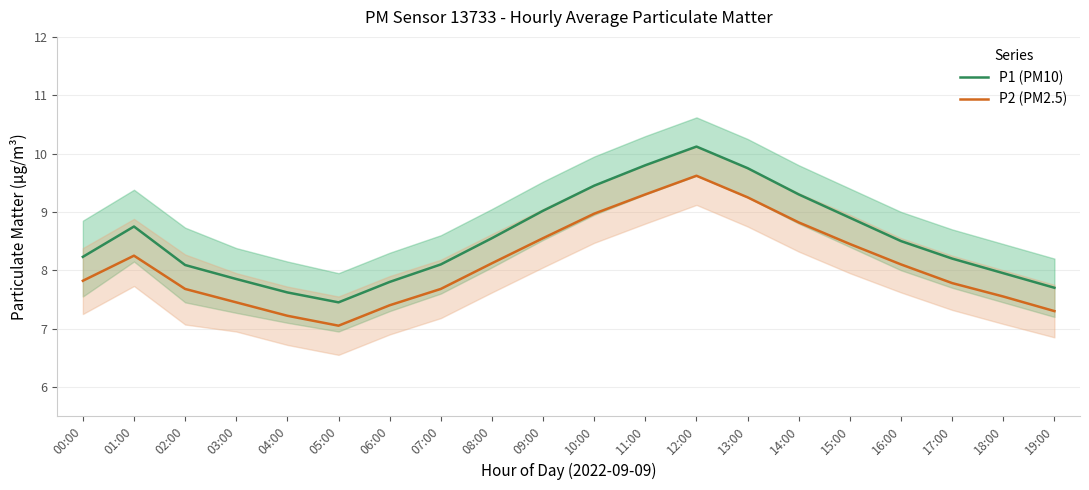

What is the difference between the maximum and minimum values in the P2 (PM2.5) series?

2.6